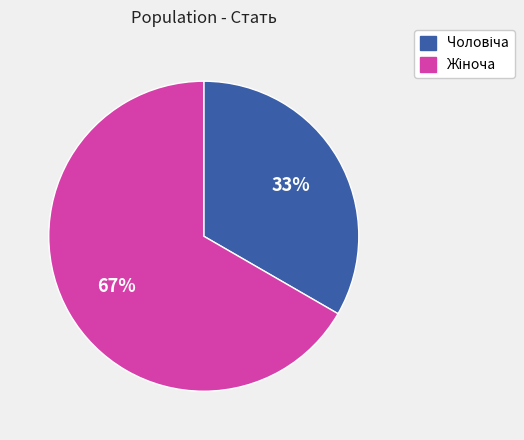

To the nearest percent, what is the average slice percentage?

50%